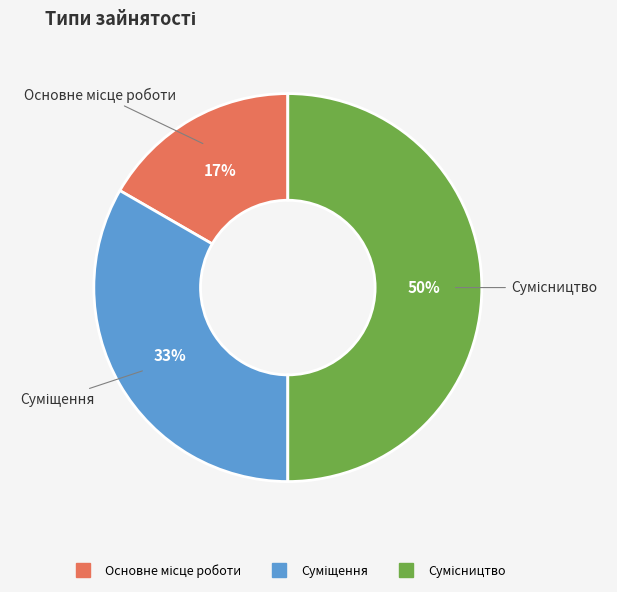

To the nearest percent, what is the difference between the largest and smallest slice percentages?

33%